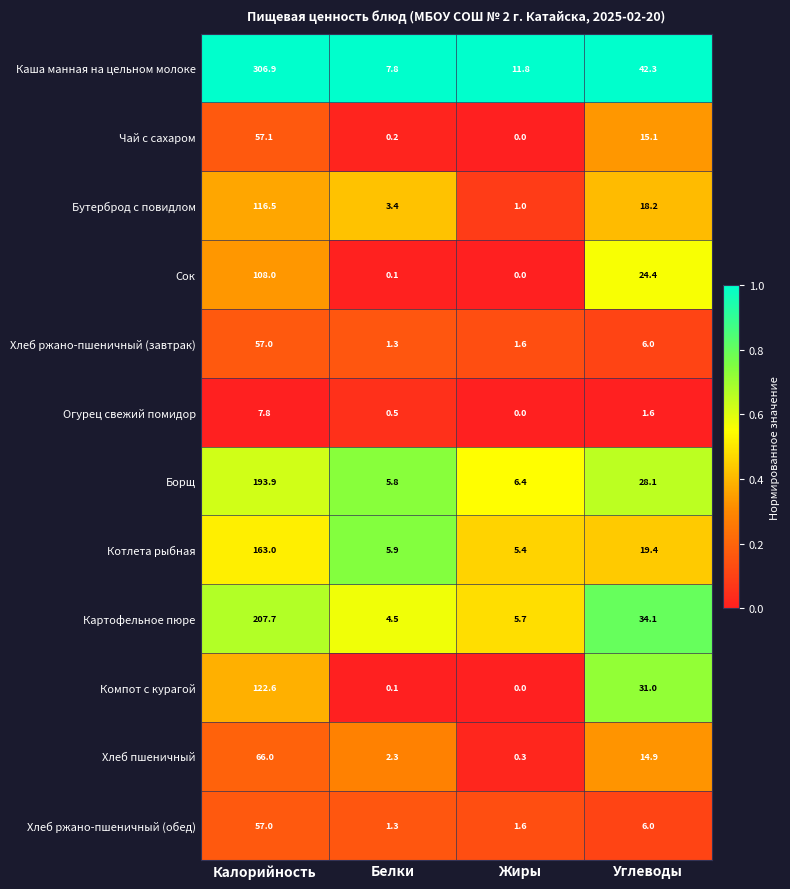

At which category is the sum across all series the highest?

Калорийность